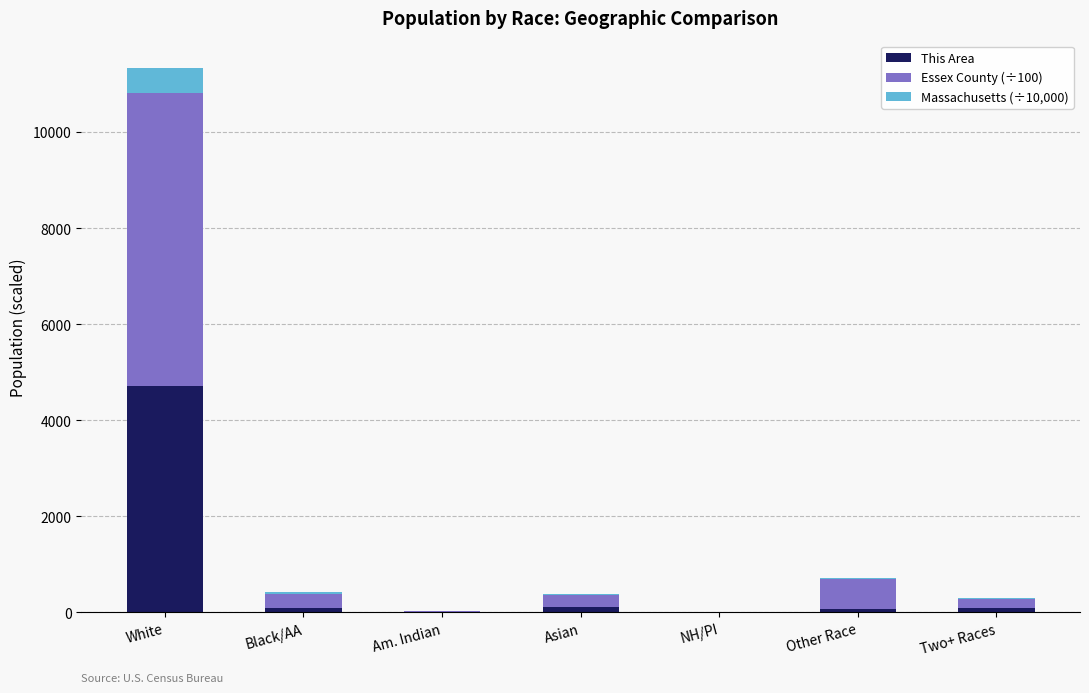

At which label does This Area first exceed 92?

White